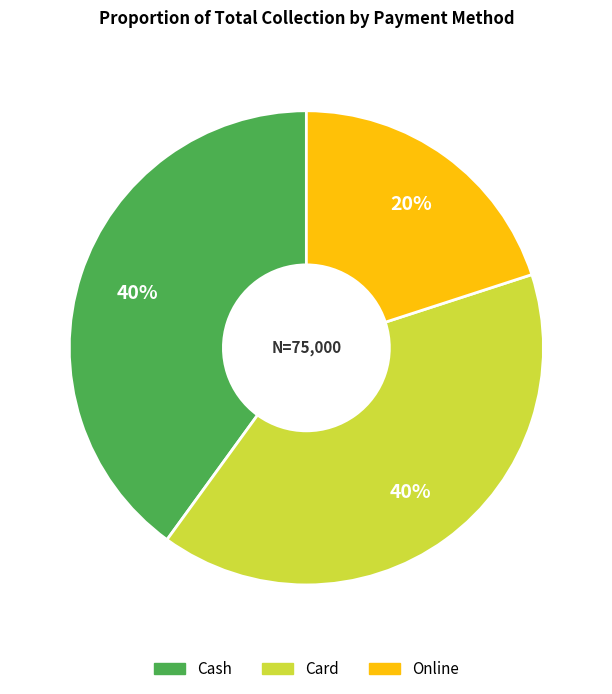

Count the number of slices in the pie.

3